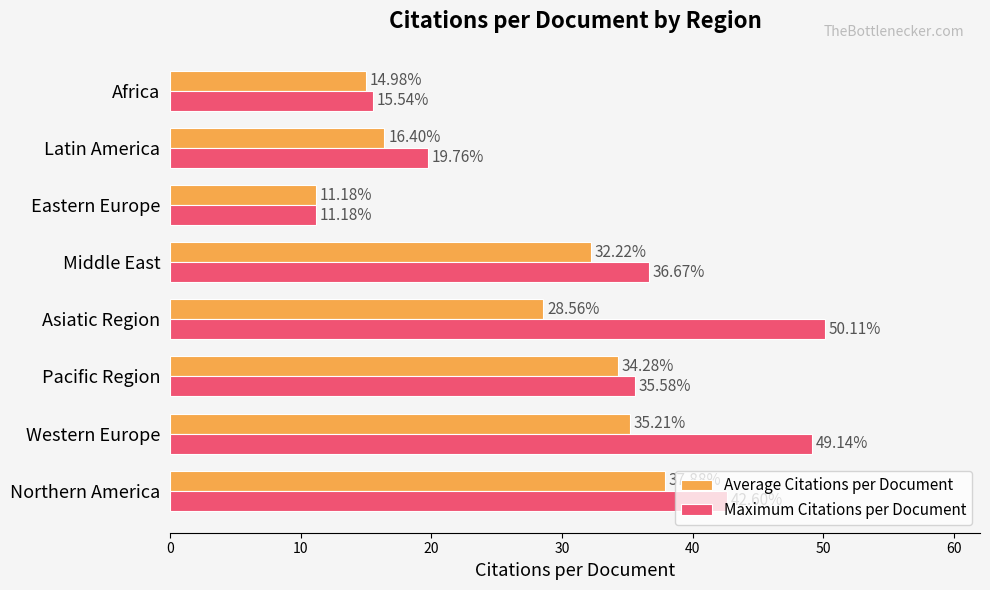

Which category has the highest value in the Maximum Citations per Document series?

Asiatic Region